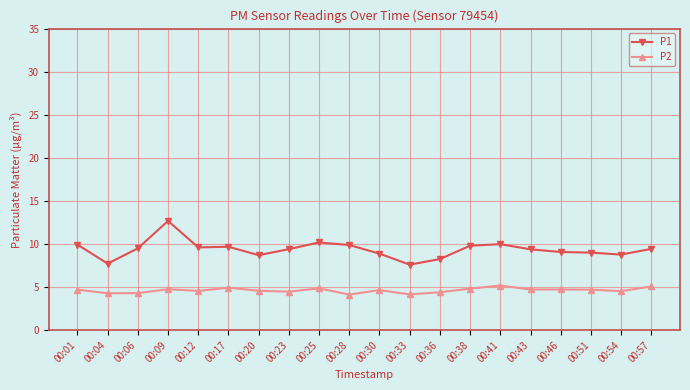

How many lines are shown in the chart?

2